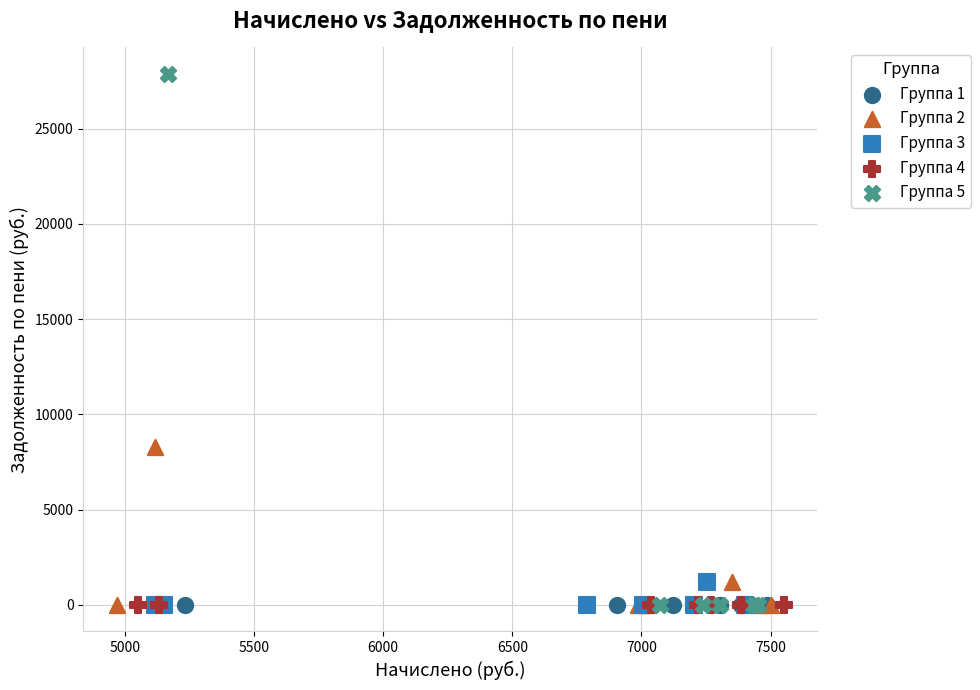

Which series contains the highest Y value?

Группа 5